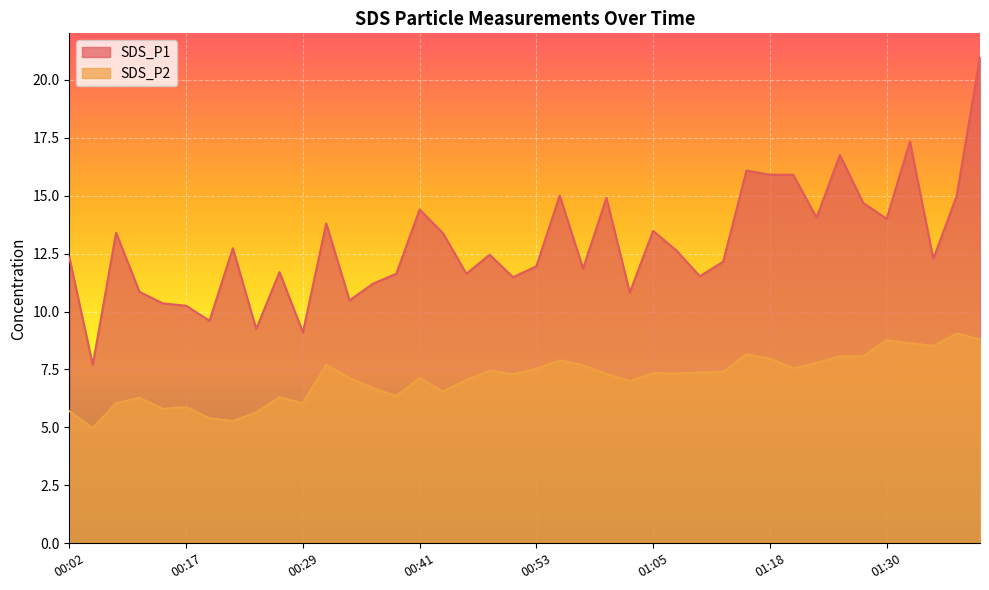

Reading right to left, extract all data points from this chart.

SDS_P1: 01:39=21.0	01:37=15.0	01:35=12.3	01:32=17.3	01:30=14.0	01:27=14.7	01:25=16.8	01:22=14.1	01:20=15.9	01:18=15.9	01:15=16.1	01:13=12.2	01:10=11.5	01:08=12.6	01:05=13.5	01:03=10.8	01:00=14.9	00:58=11.8	00:56=15.0	00:53=11.9	00:51=11.5	00:48=12.4	00:46=11.6	00:43=13.4	00:41=14.4	00:38=11.6	00:36=11.2	00:34=10.5	00:31=13.8	00:29=9.1	00:26=11.7	00:24=9.2	00:21=12.7	00:19=9.6	00:17=10.2	00:11=10.3	00:09=10.8	00:06=13.4	00:04=7.7	00:02=12.3
SDS_P2: 01:39=8.8	01:37=9.1	01:35=8.5	01:32=8.6	01:30=8.8	01:27=8.1	01:25=8.1	01:22=7.8	01:20=7.5	01:18=8.0	01:15=8.2	01:13=7.4	01:10=7.4	01:08=7.3	01:05=7.3	01:03=7.0	01:00=7.3	00:58=7.7	00:56=7.9	00:53=7.5	00:51=7.3	00:48=7.5	00:46=7.0	00:43=6.5	00:41=7.1	00:38=6.3	00:36=6.7	00:34=7.1	00:31=7.7	00:29=6.0	00:26=6.3	00:24=5.7	00:21=5.3	00:19=5.4	00:17=5.9	00:11=5.8	00:09=6.3	00:06=6.0	00:04=5.0	00:02=5.7